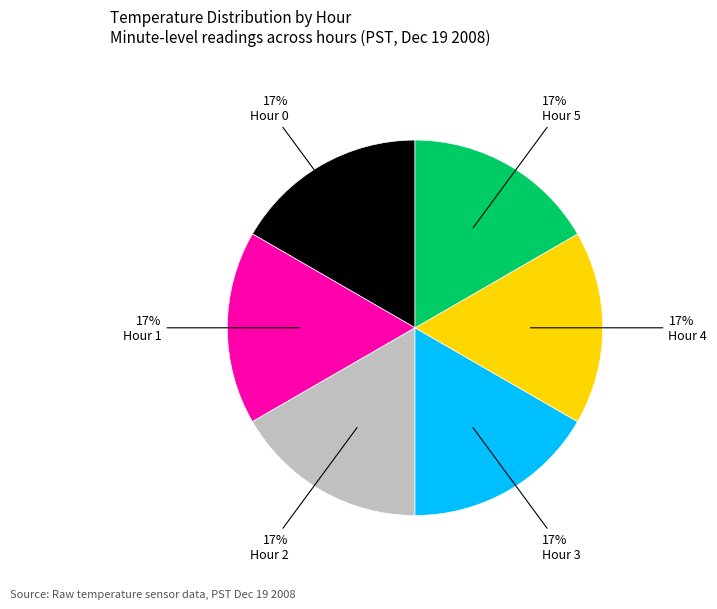

To the nearest percent, what is the average slice percentage?

17%